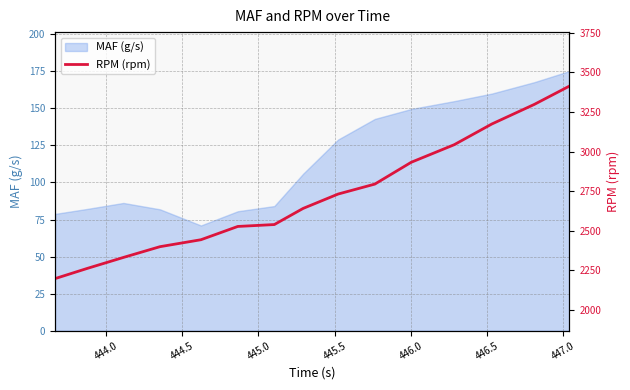

What is the maximum value for MAF (g/s)?

175.2